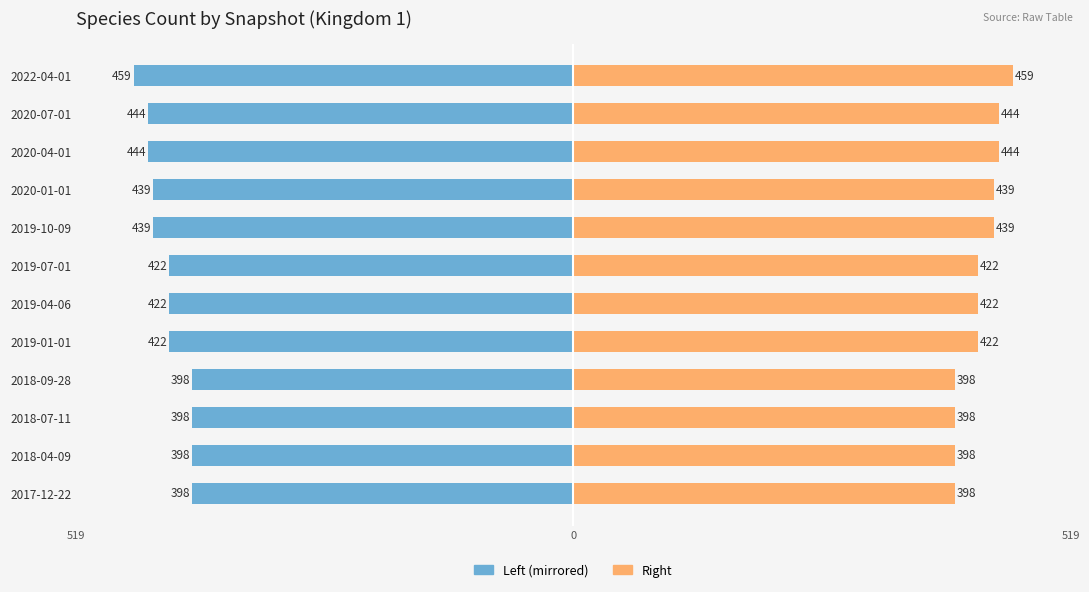

Which series changed the most between 2020-01-01 and 2022-04-01?

Species Count (left)